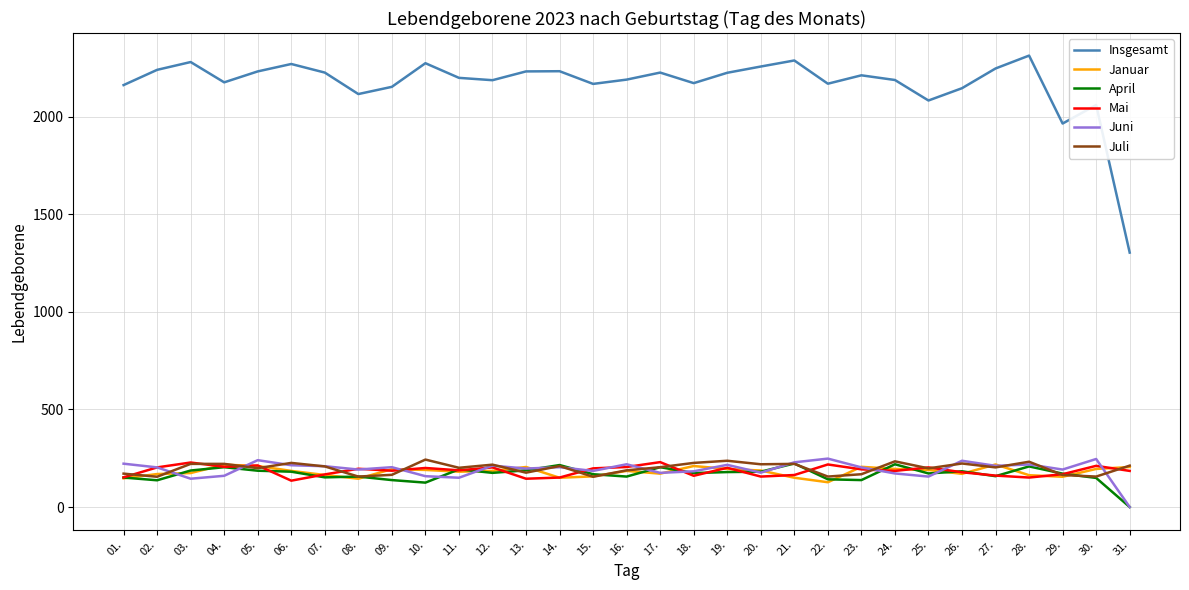

True or false: Mai and Insgesamt intersect in this chart.

False